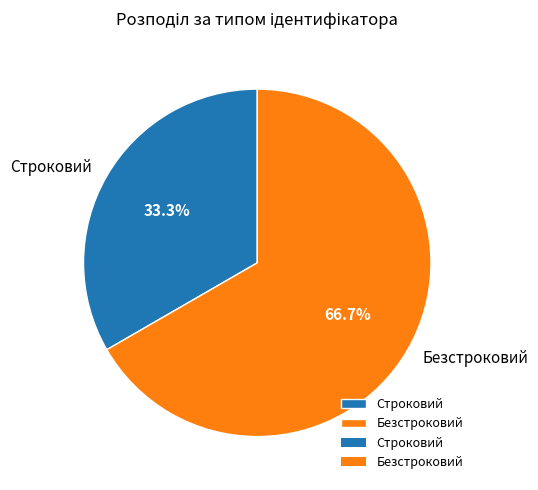

How much of the chart is everything except Безстроковий?

33.3%